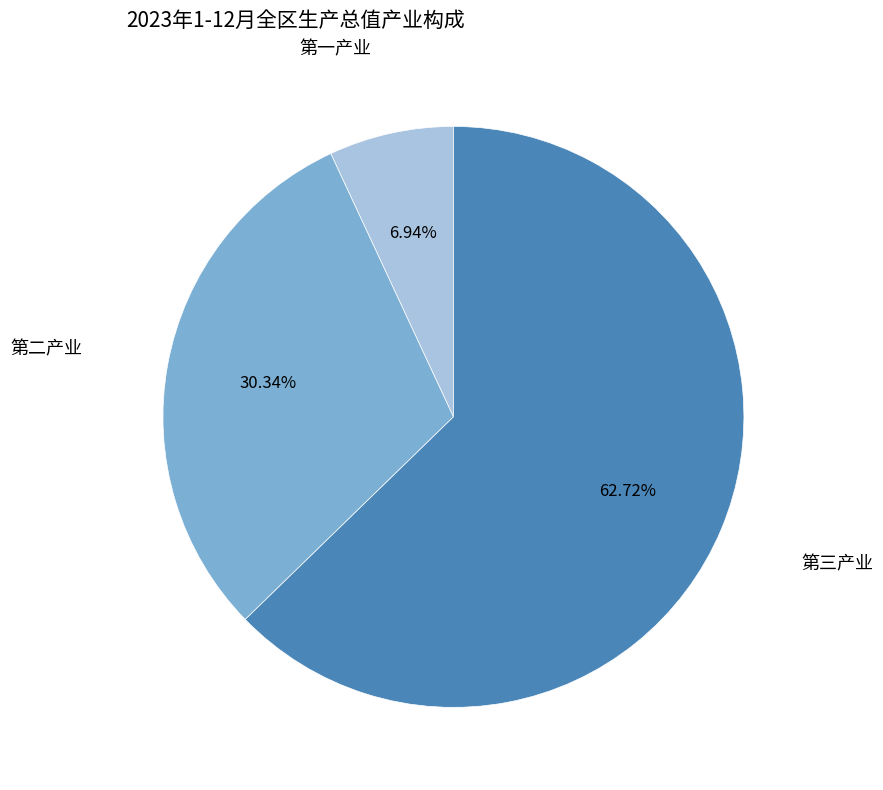

Approximately how many times larger is the value at 第二产业 compared to 第三产业?

0.5